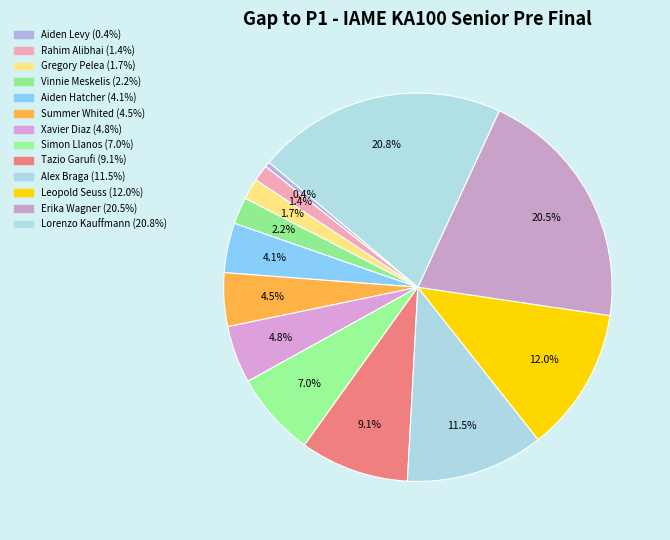

Between Lorenzo Kauffmann and Erika Wagner, which is larger?

Lorenzo Kauffmann